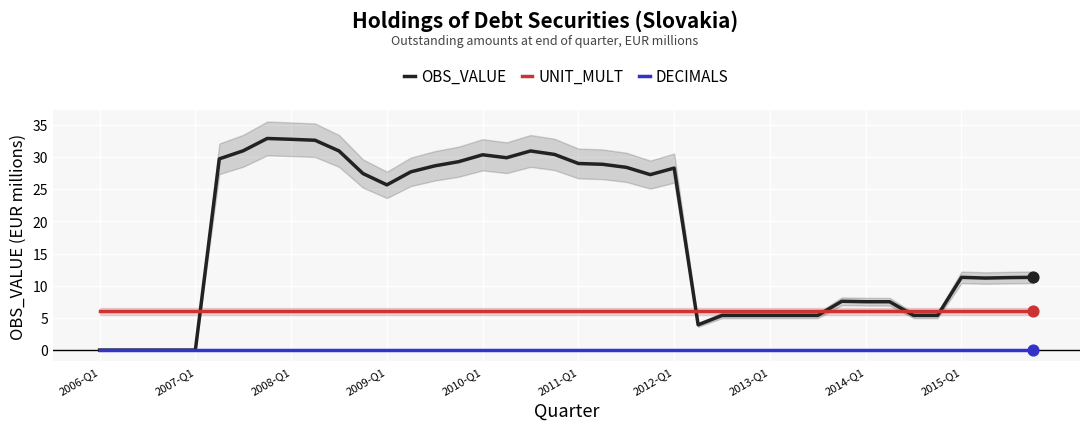

Is the value of UNIT_MULT at 11 greater than the value of DECIMALS at 25?

Yes